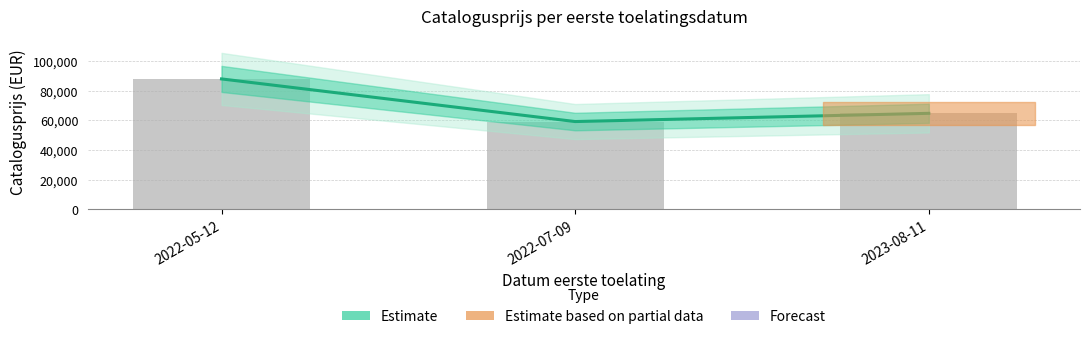

Are the bars grouped side by side (vs. stacked)?

No